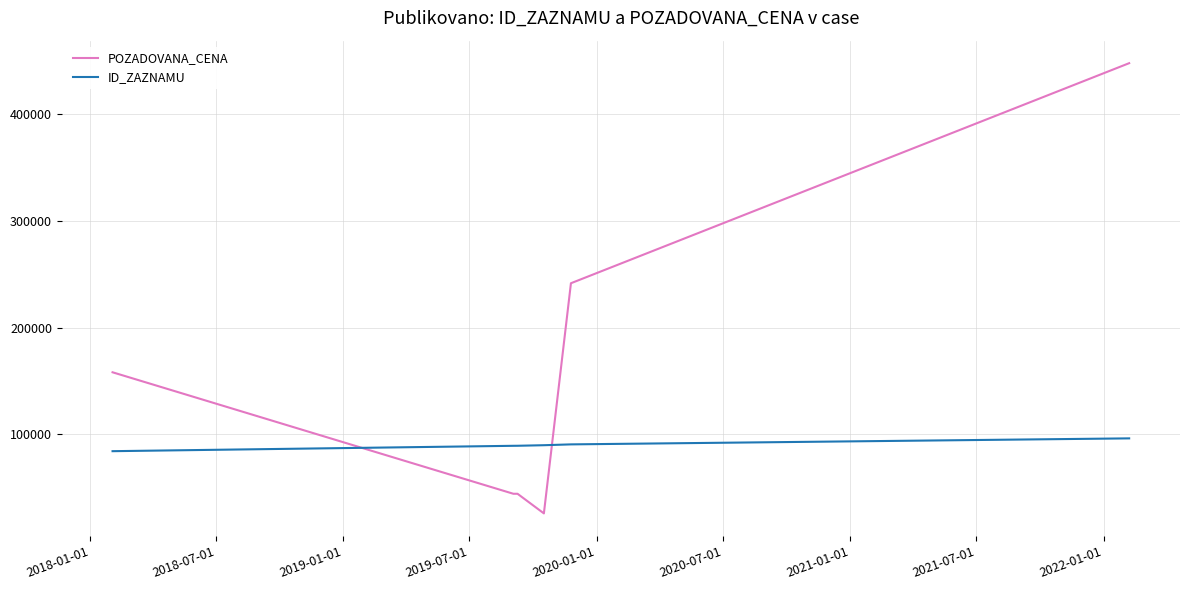

Which series has the largest total across all categories?

POZADOVANA_CENA